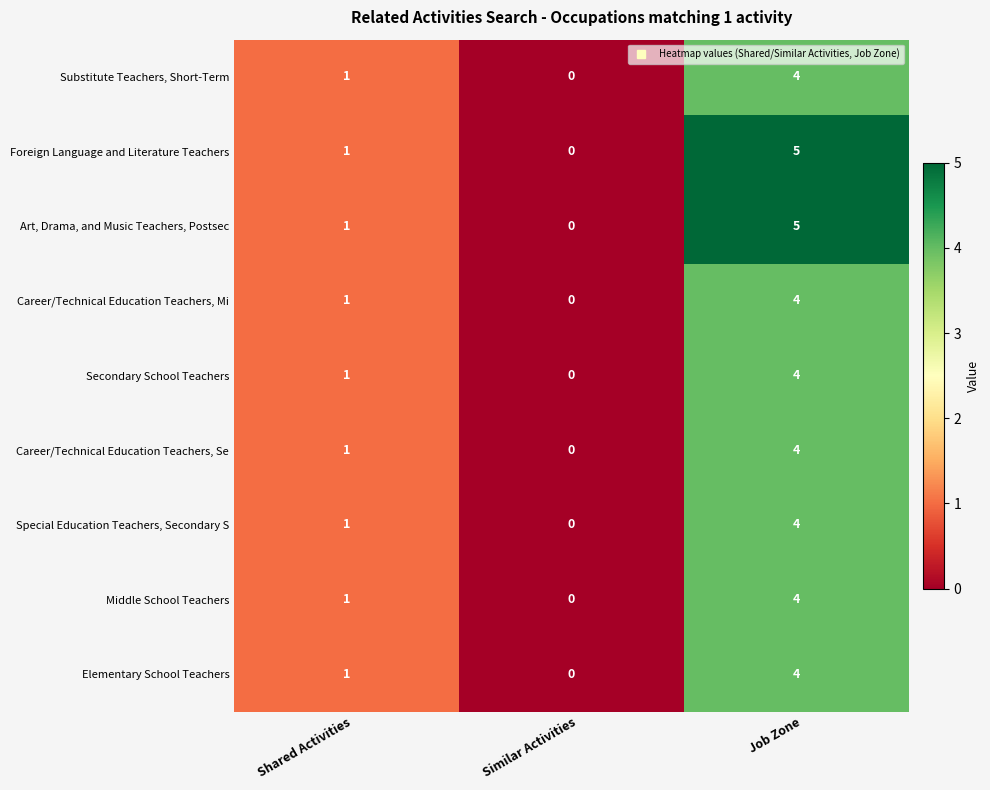

What is the difference between the Art, Drama, and Music Teachers, Postsec values at Shared Activities and Job Zone?

4